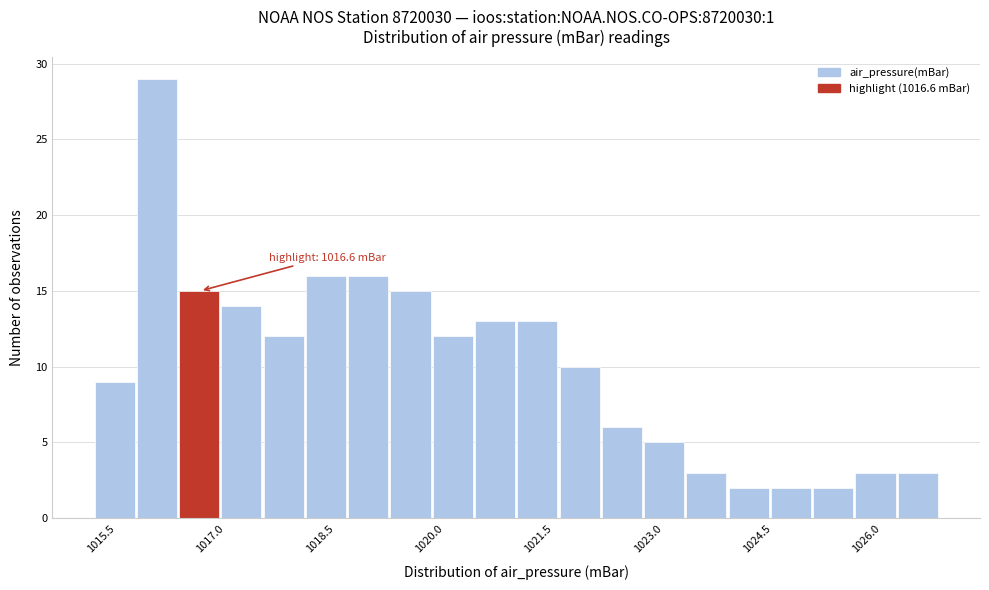

Around what value on the x-axis is the tallest bar? Give the approximate position of its centre, as read against the axis.

1016.0